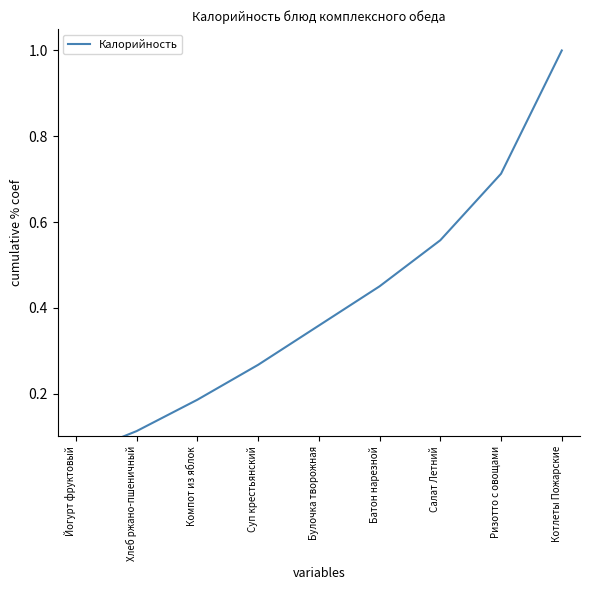

True or false: the data shows 1.0 at Котлеты Пожарские.

True